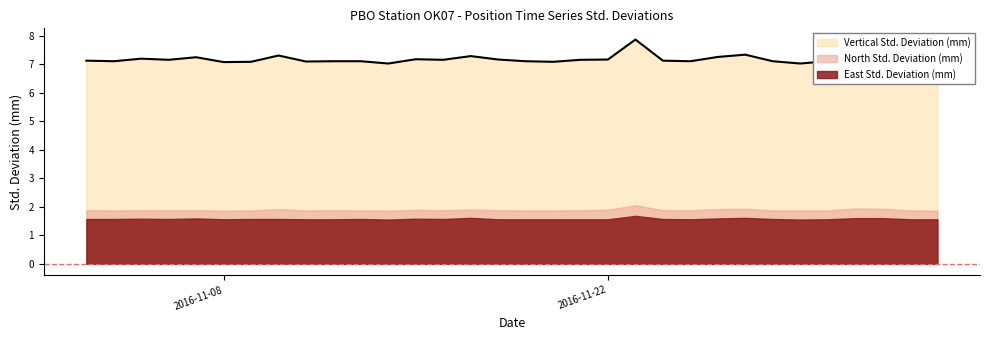

Where is Vertical Std. Deviation (mm) nearest to the value 7?

2016-11-14